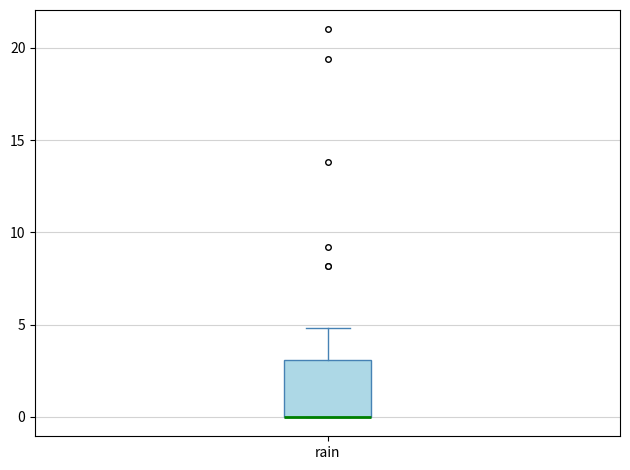

Where is the lower edge of the box for rain on the y-axis? The values are not printed on the chart, so give them approximately, as read against the axis.

0